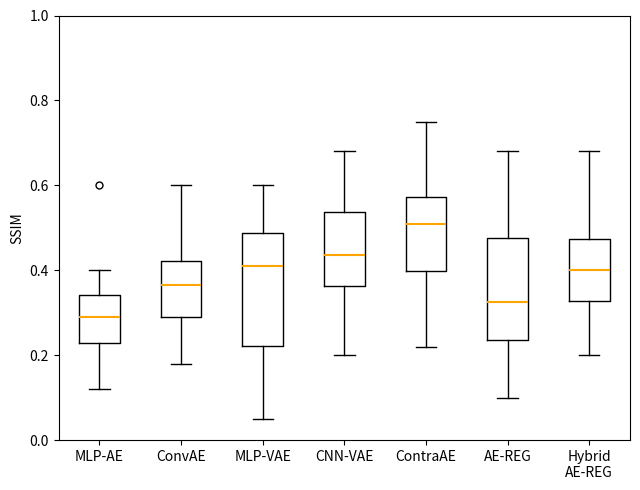

Reading left to right, read every box against the y-axis: the position of its median line, the range the box covers, and the ends of its whiskers. The values are not printed on the chart, so give them approximately, as read against the axis.

MLP-AE: median 0.30, box 0.22 to 0.34, whiskers 0.12 to 0.40
ConvAE: median 0.36, box 0.30 to 0.42, whiskers 0.18 to 0.60
MLP-VAE: median 0.42, box 0.22 to 0.48, whiskers 0.06 to 0.60
CNN-VAE: median 0.44, box 0.36 to 0.54, whiskers 0.20 to 0.68
ContraAE: median 0.52, box 0.40 to 0.58, whiskers 0.22 to 0.76
AE-REG: median 0.32, box 0.24 to 0.48, whiskers 0.10 to 0.68
Hybrid AE-REG: median 0.40, box 0.32 to 0.48, whiskers 0.20 to 0.68